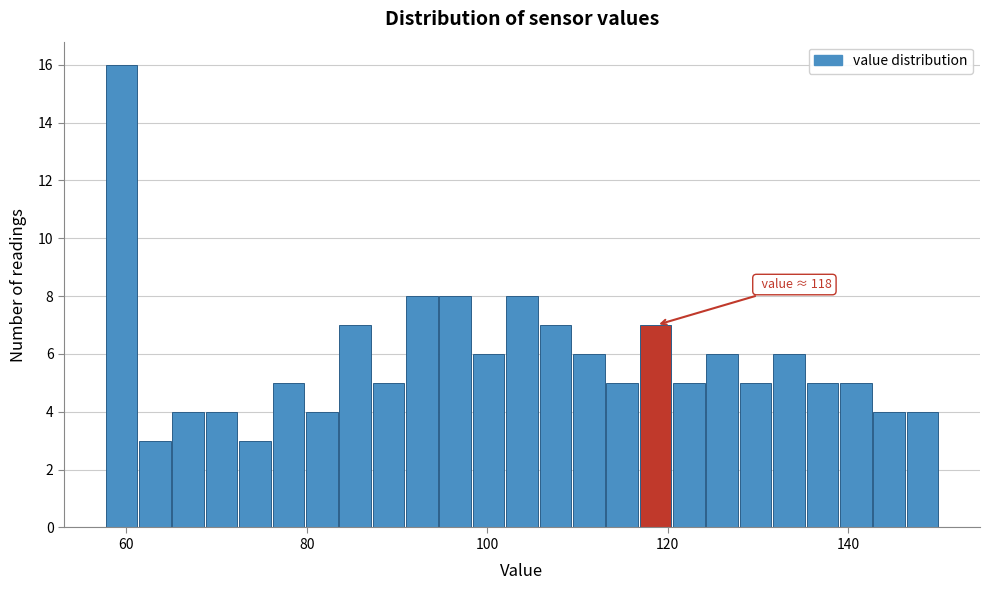

Around what value on the x-axis is the tallest bar? Give the approximate position of its centre, as read against the axis.

60